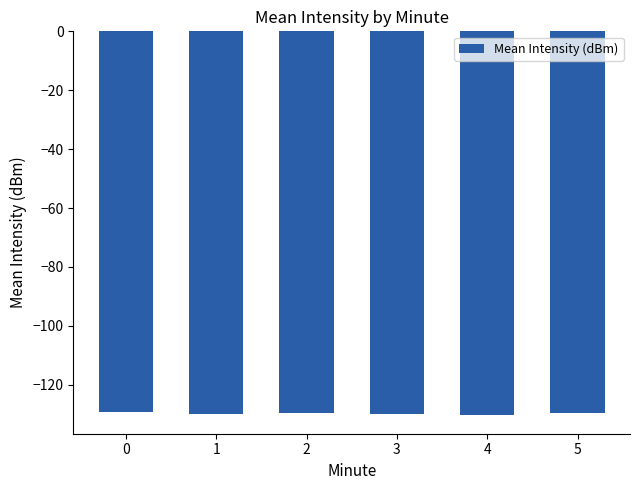

Is it true that the value at 3 is -129.9?

True